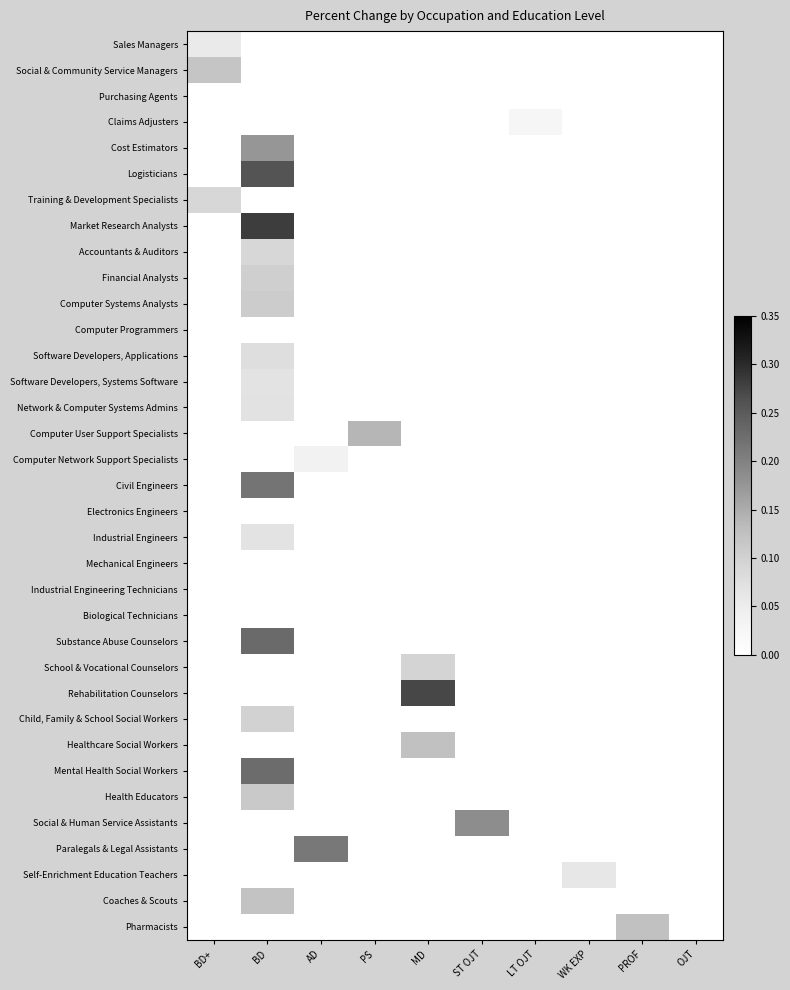

Rank the series at BD+ from highest to lowest value.

Social & Community Service Managers, Training & Development Specialists, Sales Managers, Purchasing Agents, Claims Adjusters, Cost Estimators, Logisticians, Market Research Analysts, Accountants & Auditors, Financial Analysts, Computer Systems Analysts, Computer Programmers, Software Developers, Applications, Software Developers, Systems Software, Network & Computer Systems Admins, Computer User Support Specialists, Computer Network Support Specialists, Civil Engineers, Electronics Engineers, Industrial Engineers, Mechanical Engineers, Industrial Engineering Technicians, Biological Technicians, Substance Abuse Counselors, School & Vocational Counselors, Rehabilitation Counselors, Child, Family & School Social Workers, Healthcare Social Workers, Mental Health Social Workers, Health Educators, Social & Human Service Assistants, Paralegals & Legal Assistants, Self-Enrichment Education Teachers, Coaches & Scouts, Pharmacists